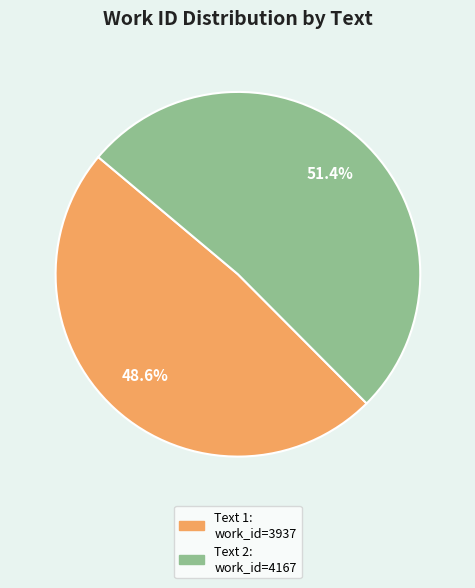

What percentage do Text 2: work_id=4167 and Text 1: work_id=3937 together represent?

100.0%